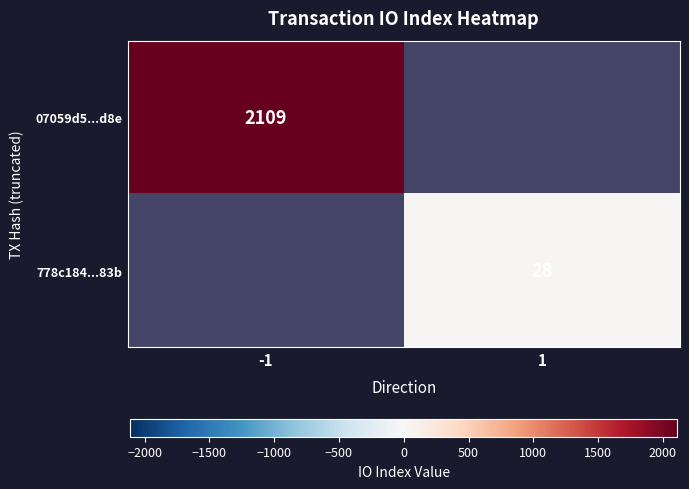

True or false: 07059d5...d8e has a value of 1113 at -1.

False